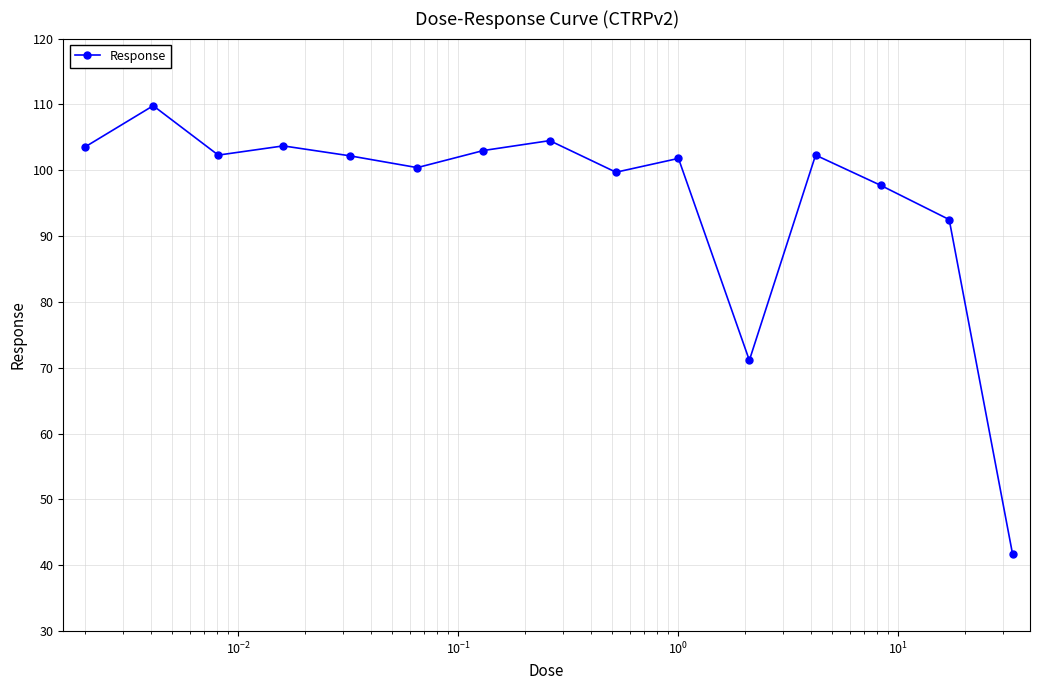

What is the sum of all values?

1436.2